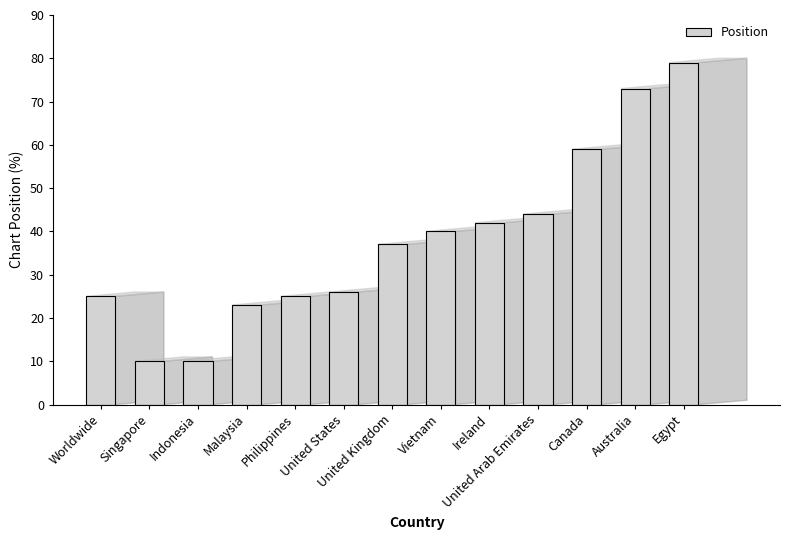

What is the approximate value at Malaysia?

23